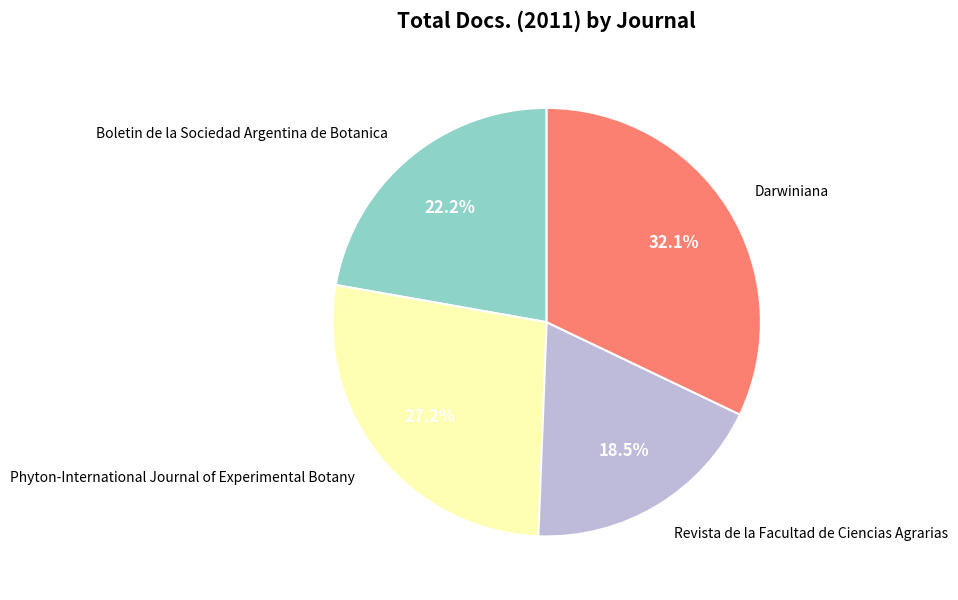

What is the largest slice in the pie chart?

Darwiniana